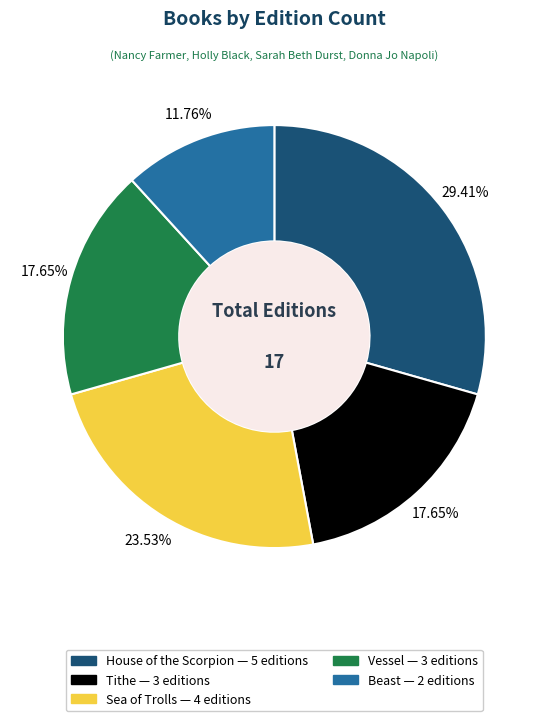

The Beast slice represents 19% of the pie. True or false?

False